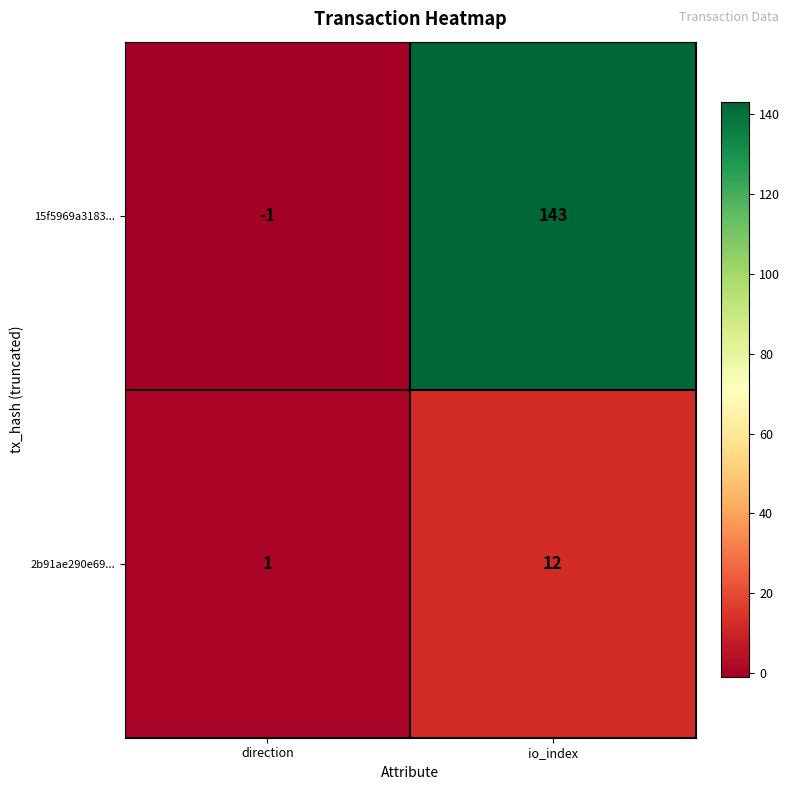

Reading left to right, what are all the values shown in this chart?

15f5969a3183...: -1	143
2b91ae290e69...: 1	12